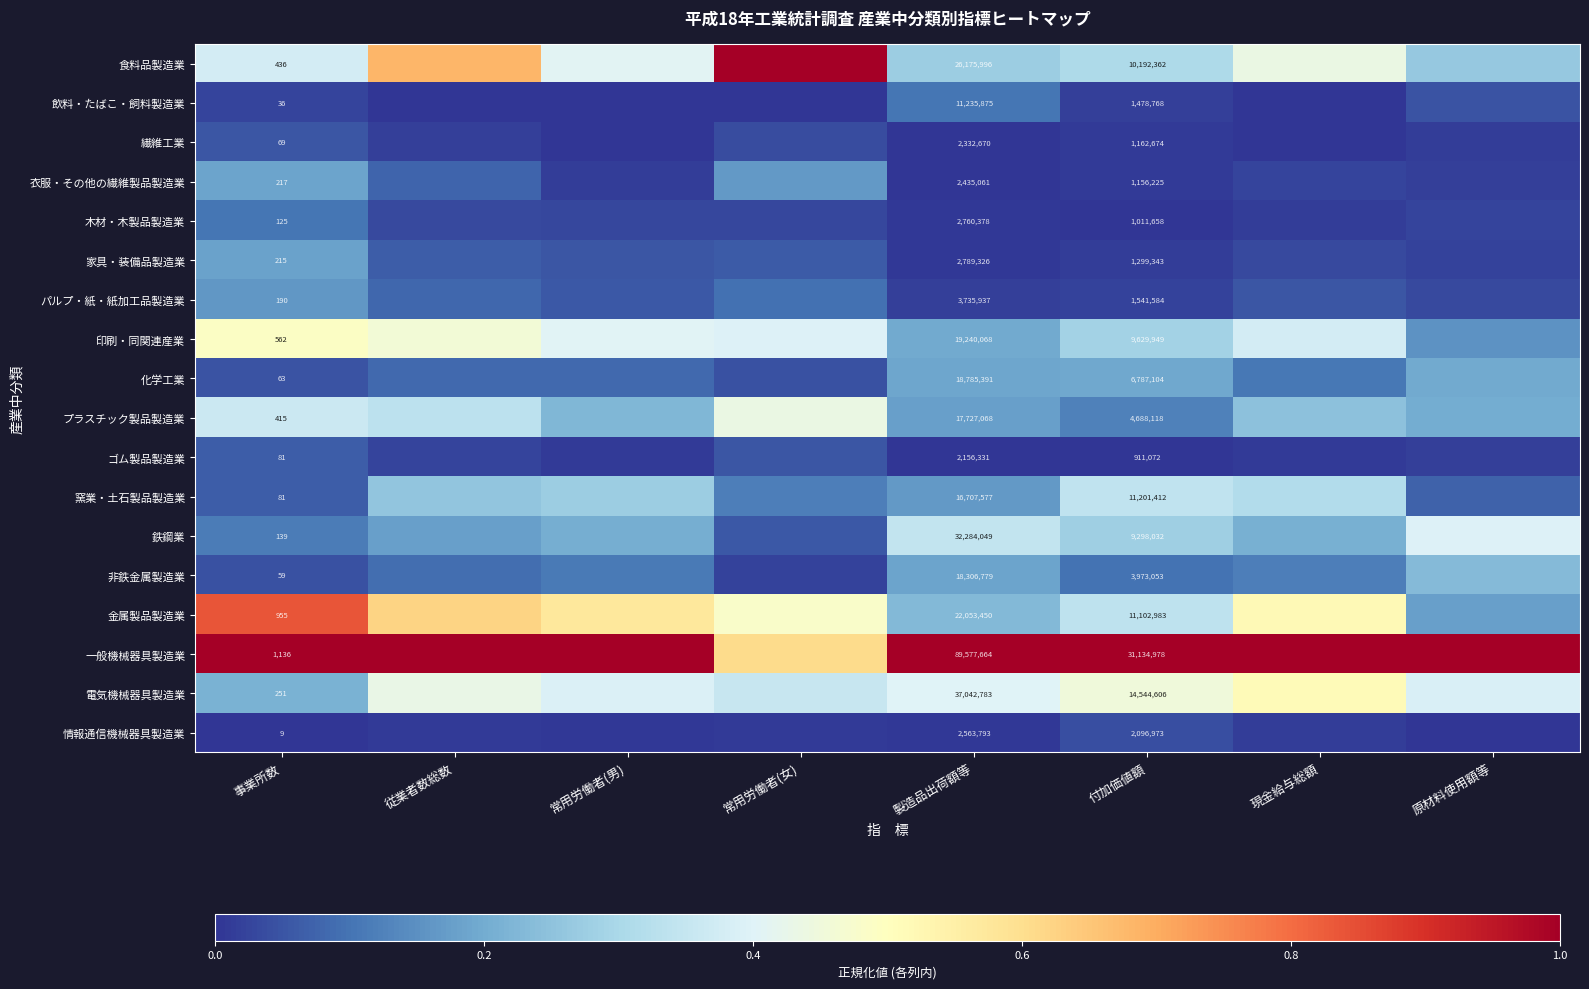

Which has a higher value, 従業者数総数 or 現金給与総額?

従業者数総数